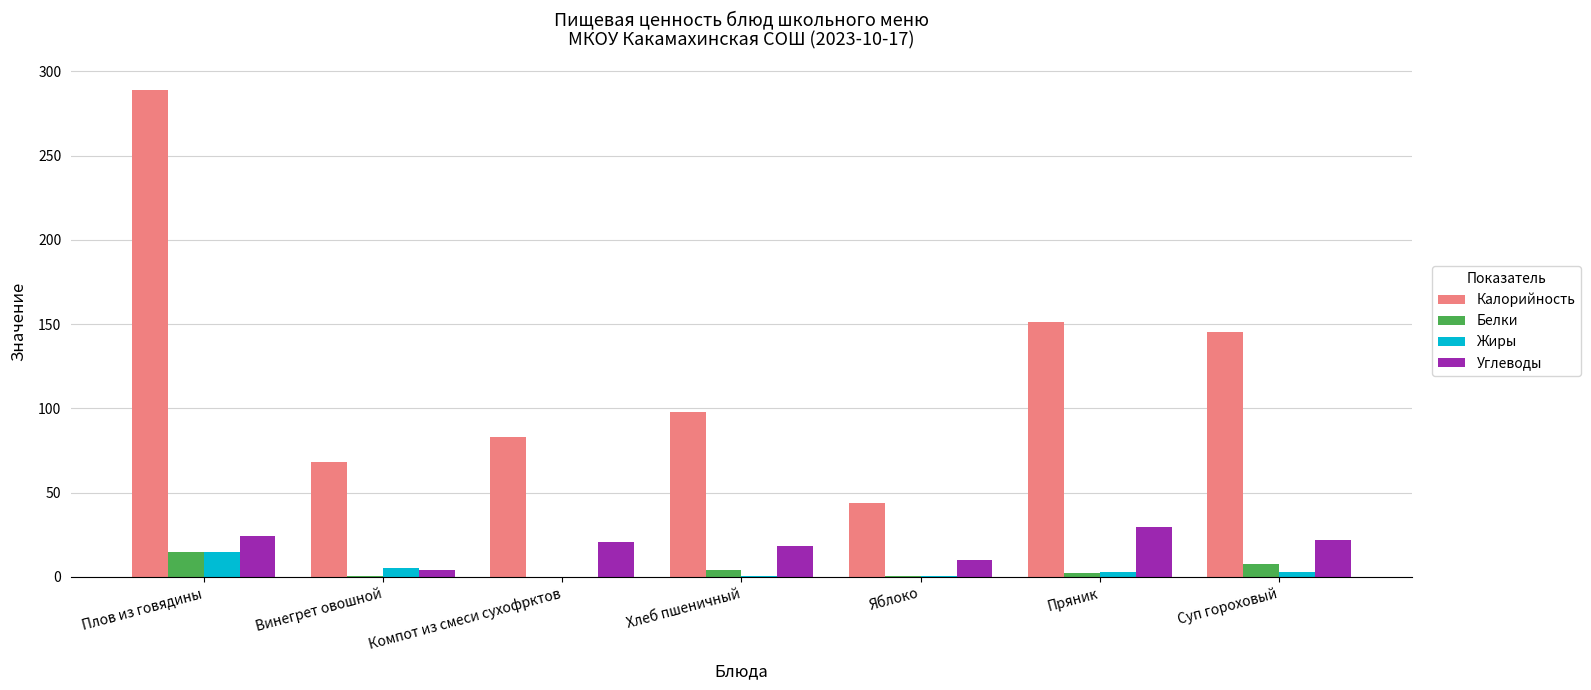

At which category is the sum across all series the highest?

Плов из говядины